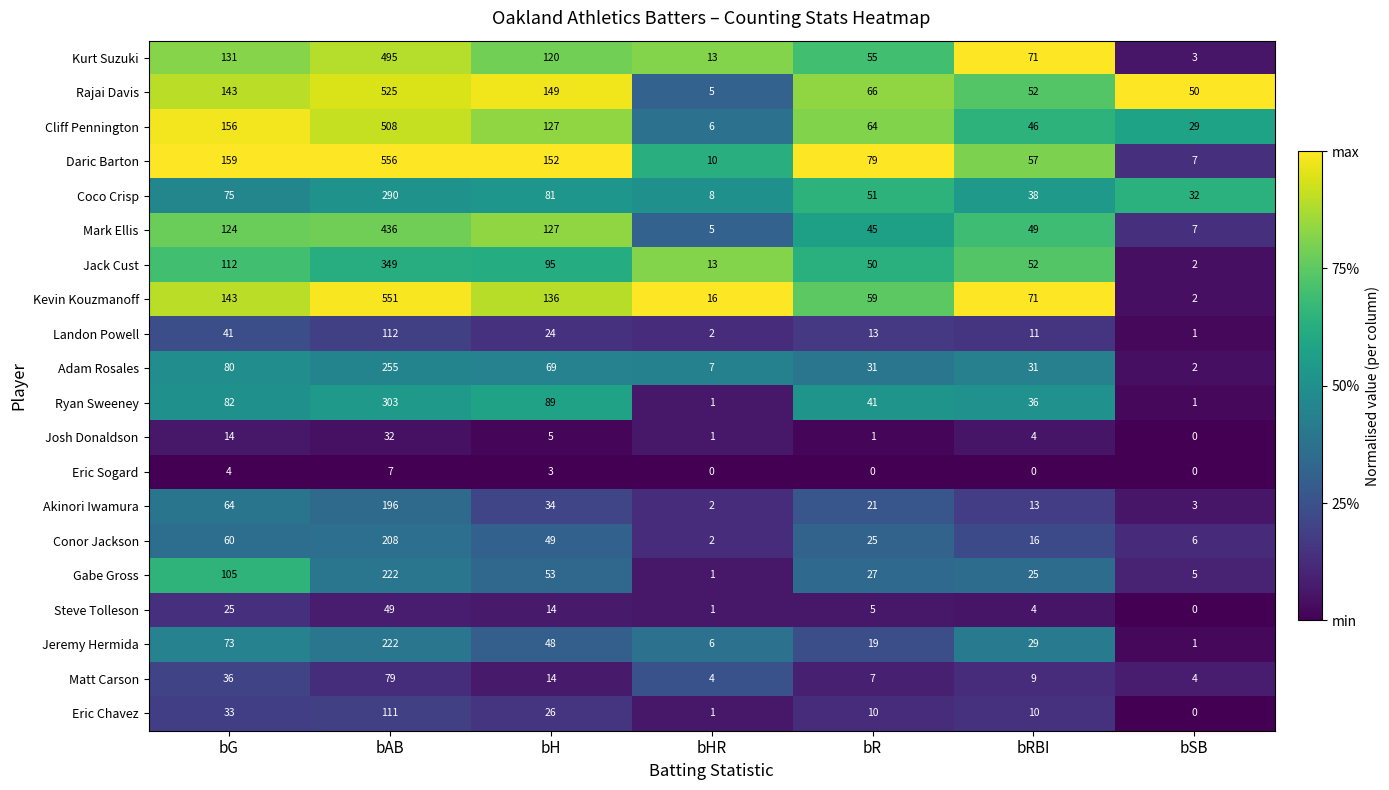

Between bH and bR, which series saw the biggest shift?

Rajai Davis